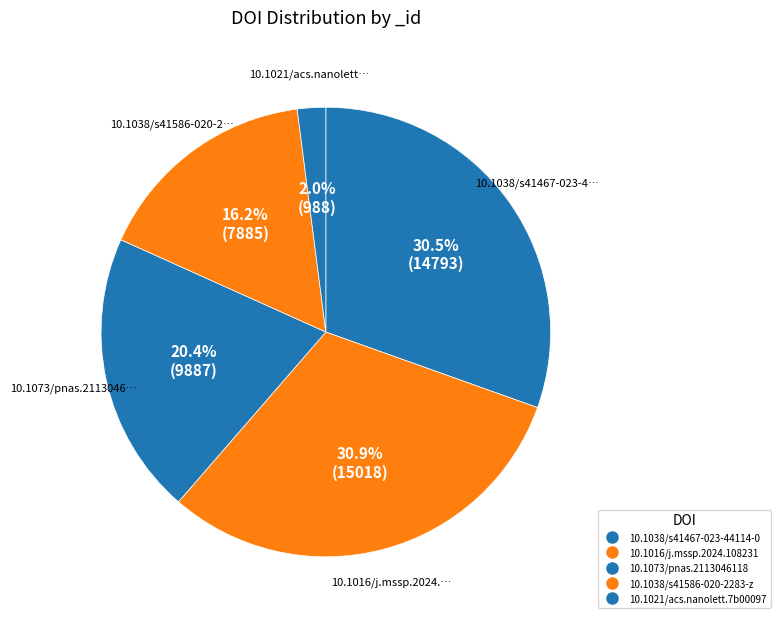

What percentage do 10.1073/pnas.2113046118 and 10.1021/acs.nanolett.7b00097 together represent?

22.4%